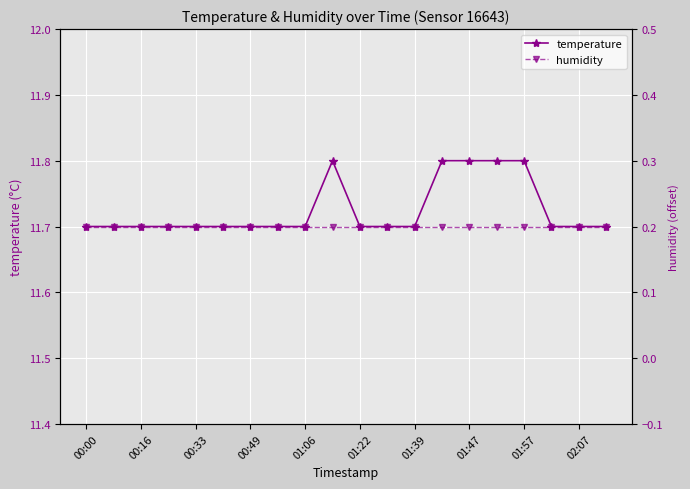

Is it true that temperature equals 11.8 at 01:57?

True